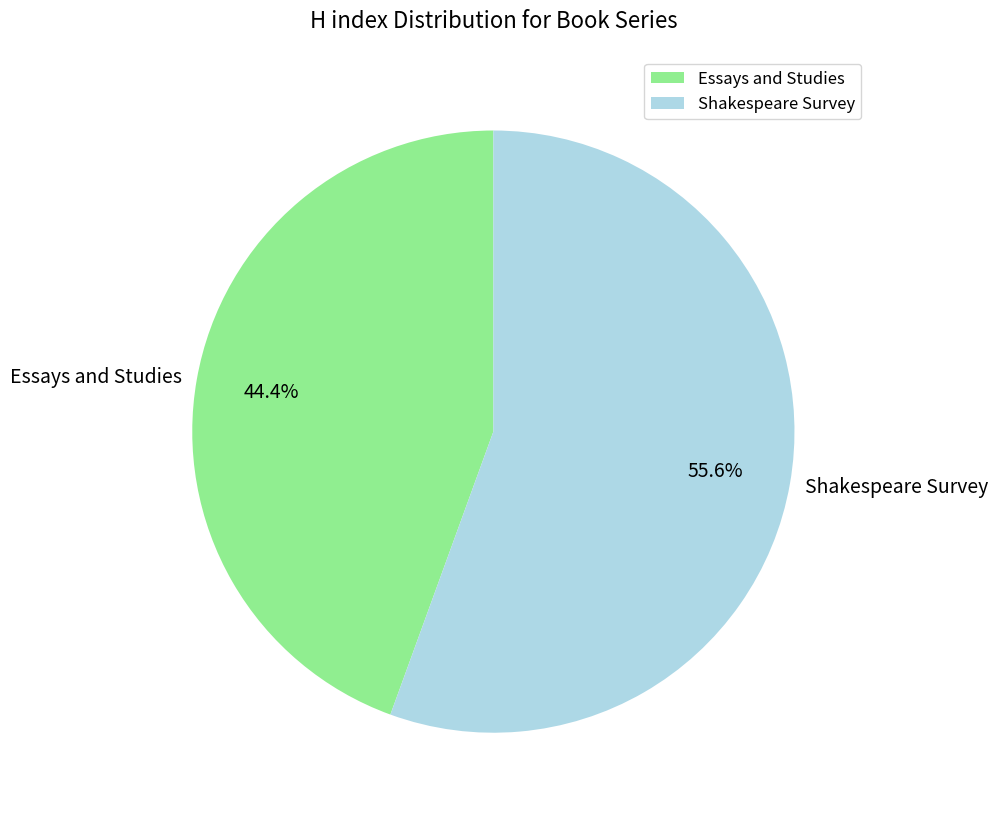

Which has a higher value, Essays and Studies or Shakespeare Survey?

Shakespeare Survey